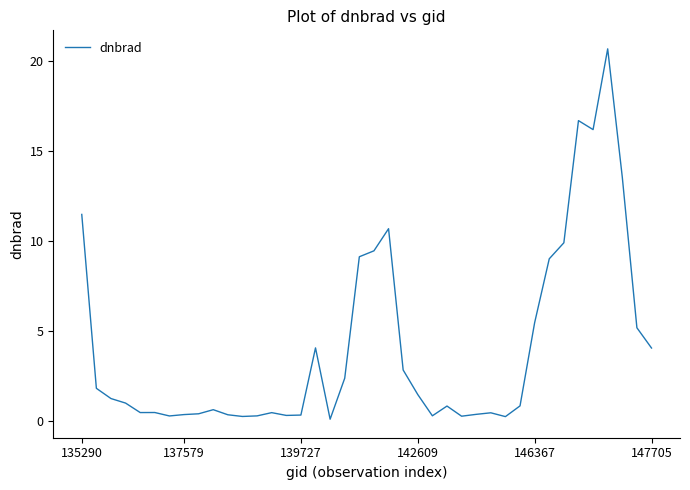

True or false: the data shows 0.4 at 137579.

True